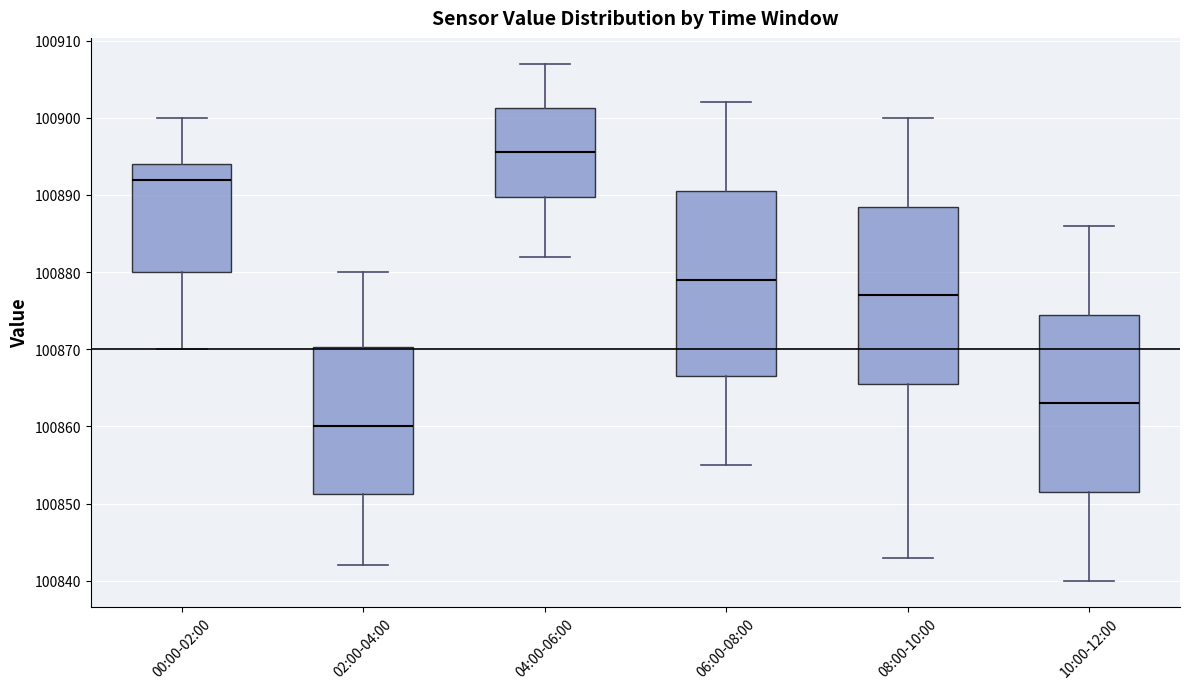

Which box is the tallest, from its lower edge to its upper edge?

06:00-08:00